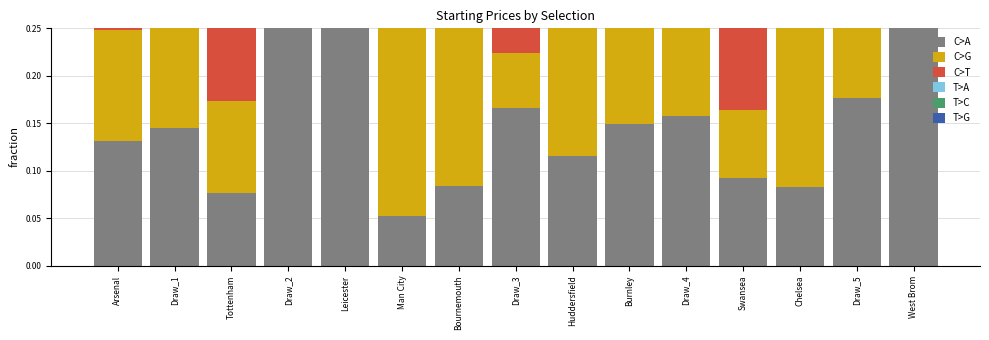

How many bars are there in each group?

6